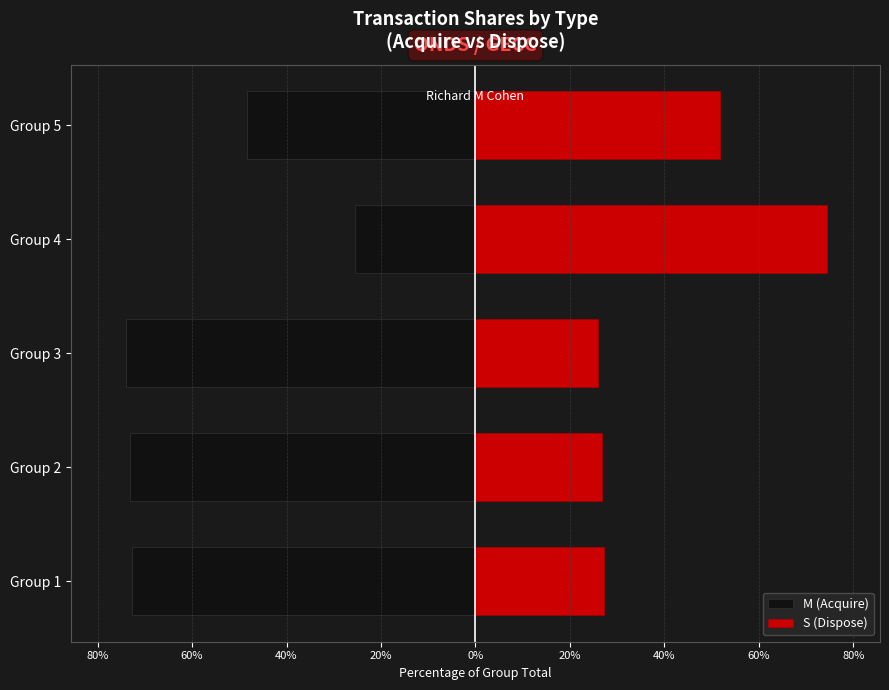

Which series has the widest spread of values?

S (Dispose)